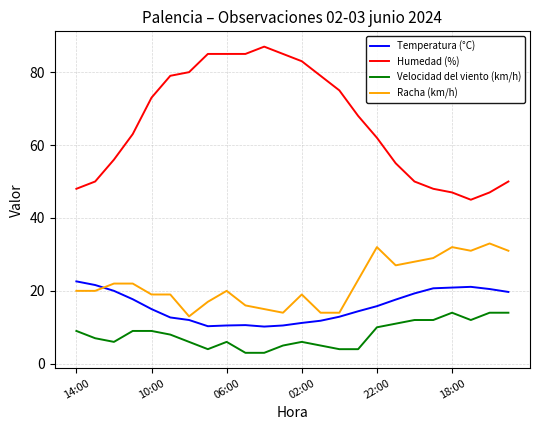

Which series has the largest range (max minus min)?

Humedad (%)